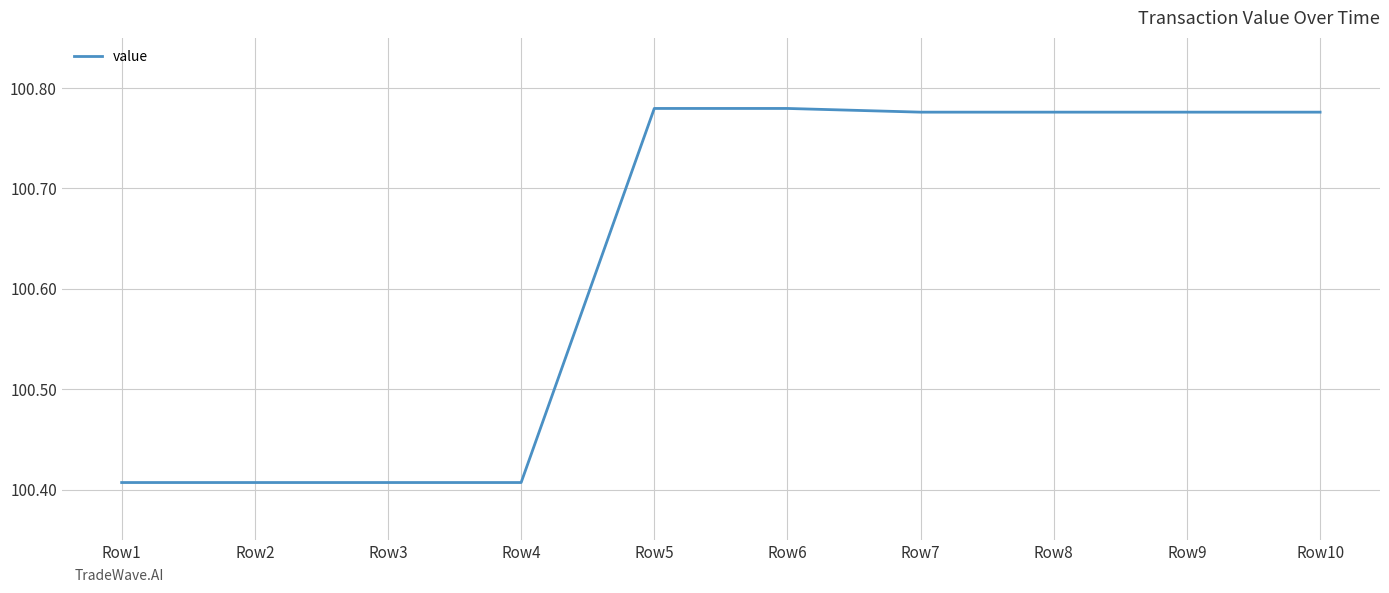

The value at Row6 is 152.5. True or false?

False